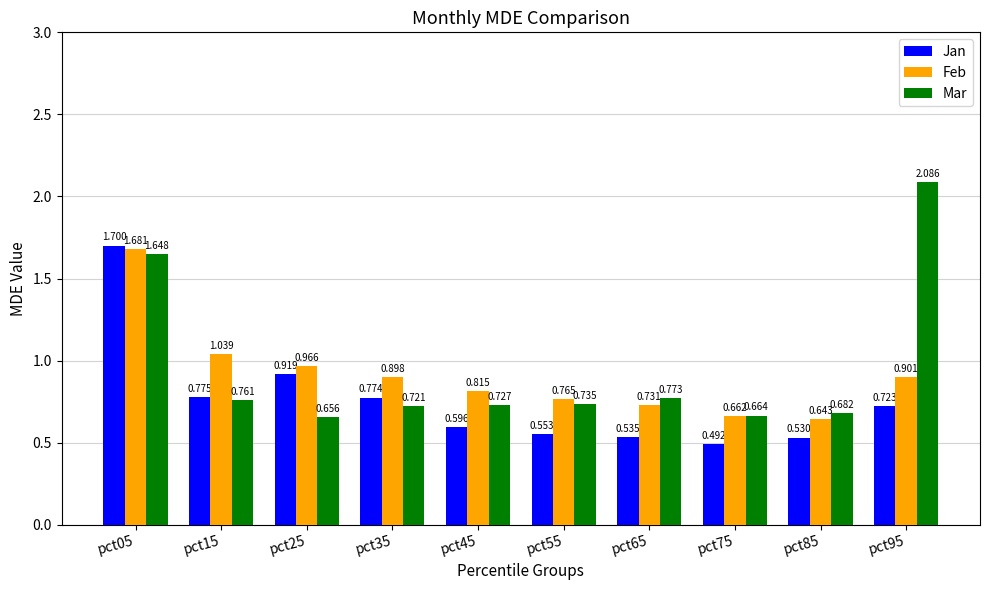

What are all the series names shown in the legend?

Jan, Feb, Mar